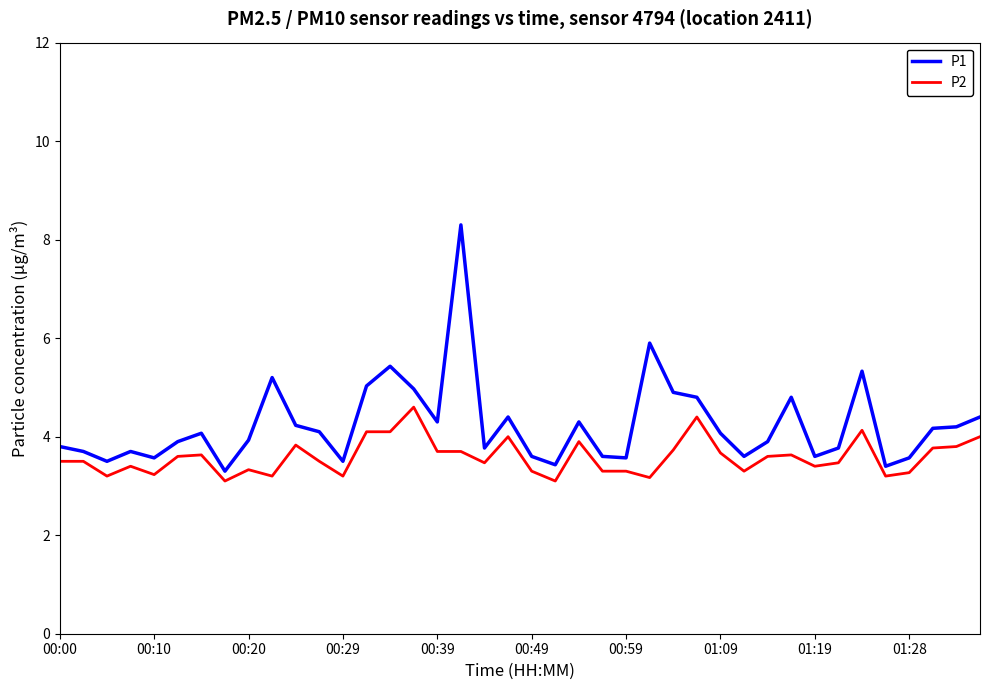

Which series has the largest total across all categories?

P1